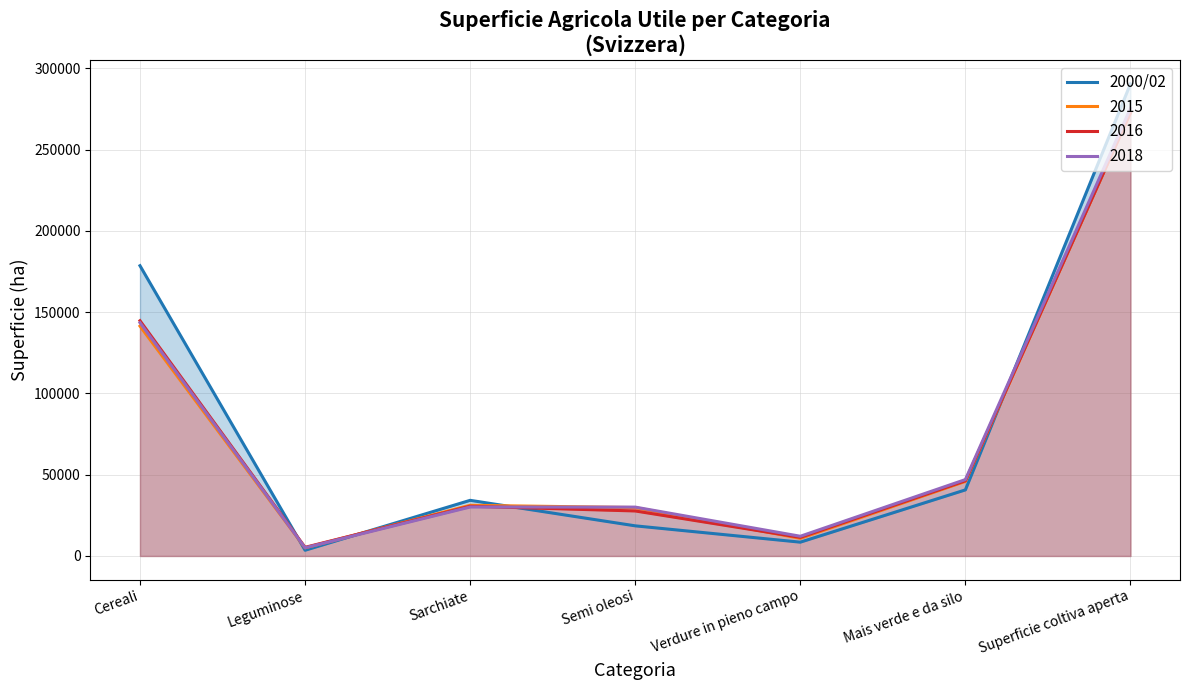

Between Superficie coltiva aperta and Mais verde e da silo, which is larger?

Superficie coltiva aperta